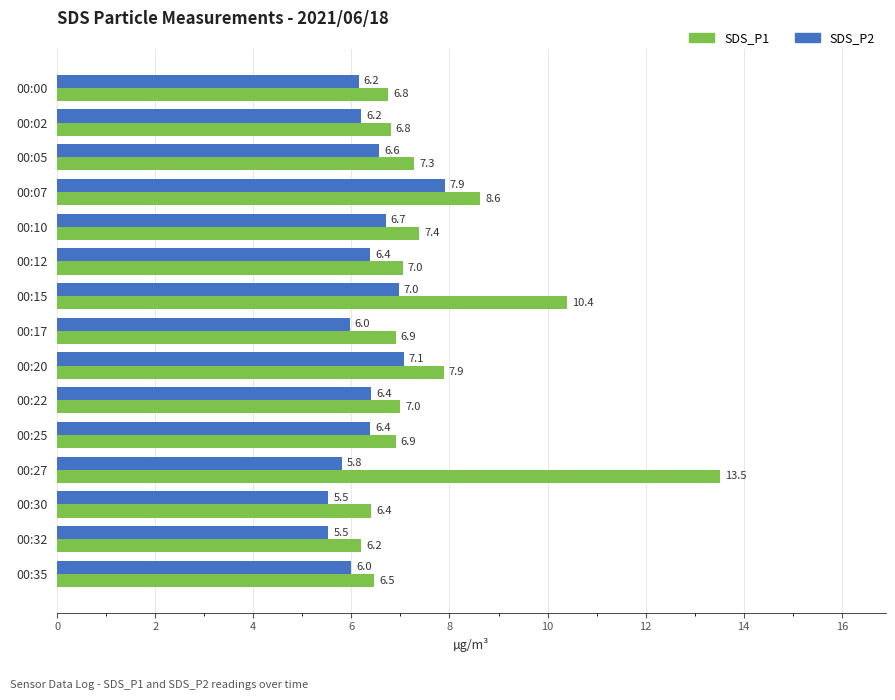

Which series has the widest spread of values?

SDS_P1